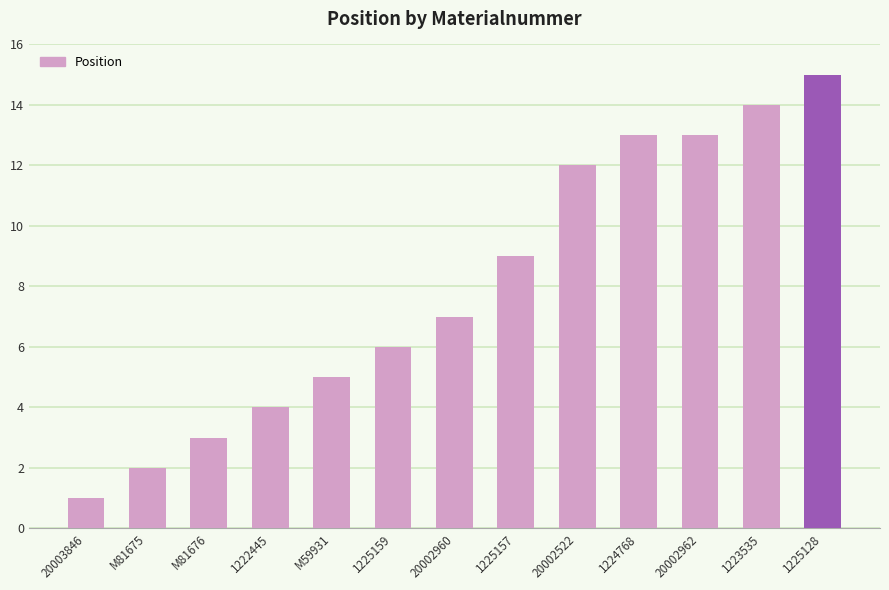

What is the difference between the values at 1222445 and 1224768?

9